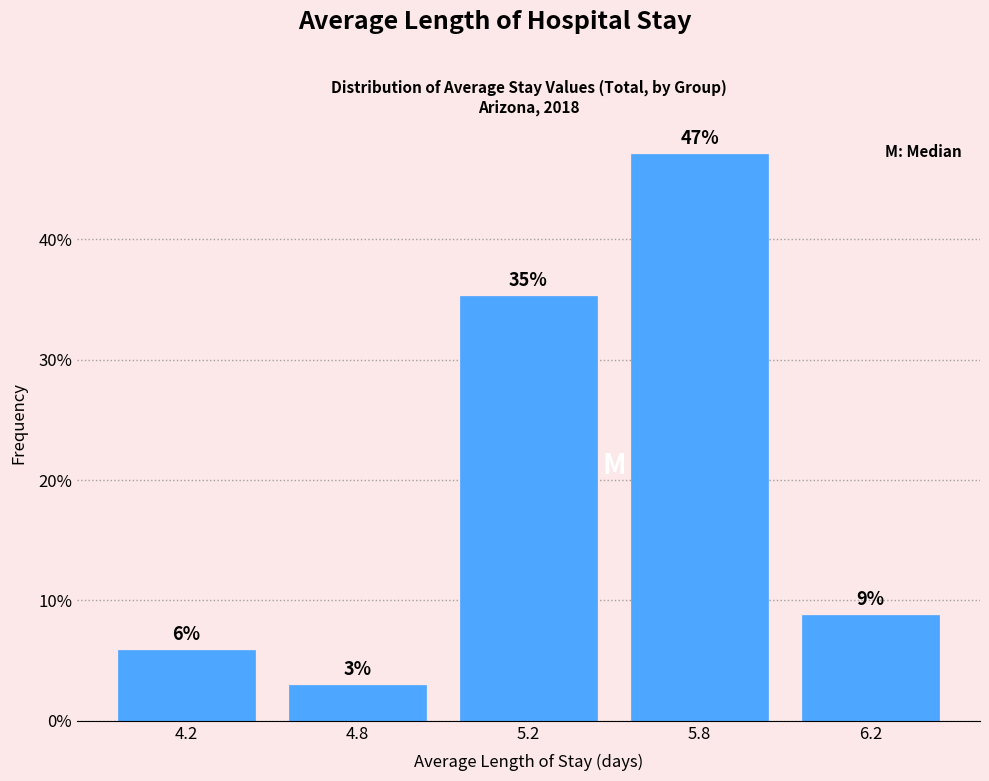

How many bars are there in total?

5